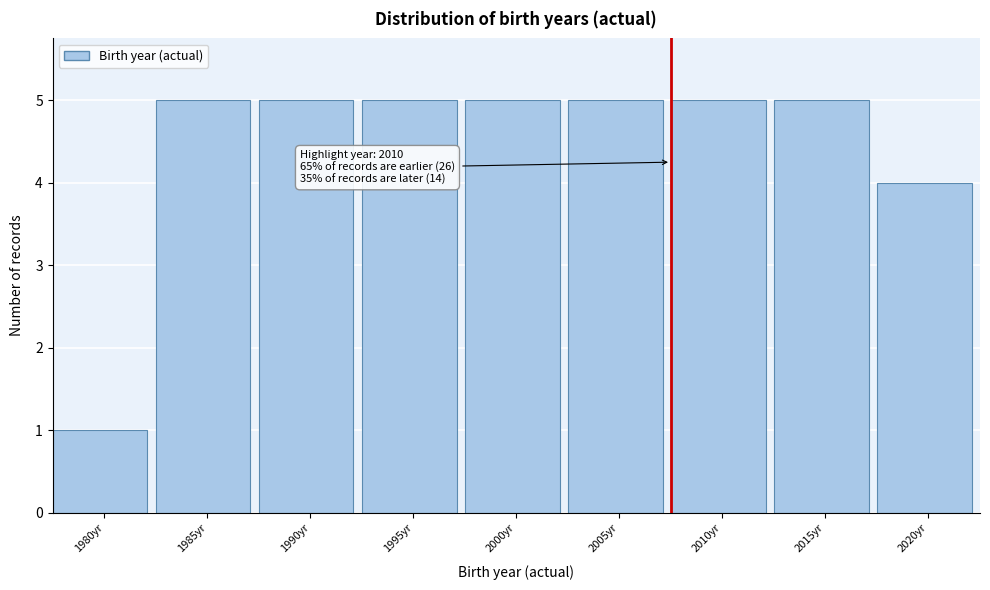

Reading right to left, list all the values displayed in this chart.

2020yr=4	2015yr=5	2010yr=5	2005yr=5	2000yr=5	1995yr=5	1990yr=5	1985yr=5	1980yr=1